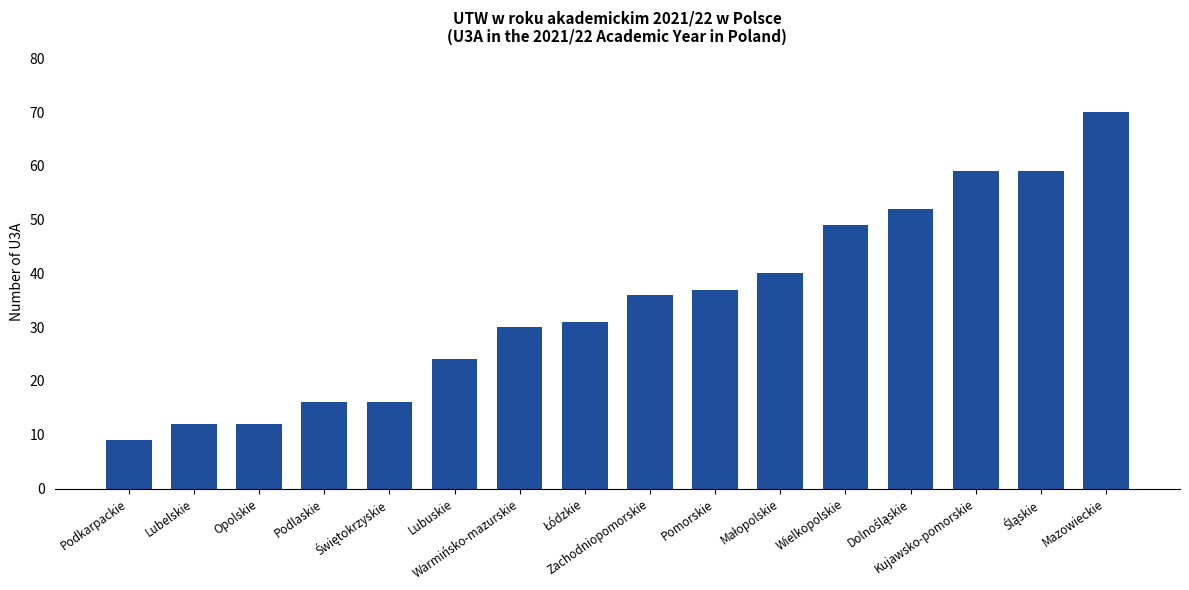

What is the difference between the maximum and minimum values?

61